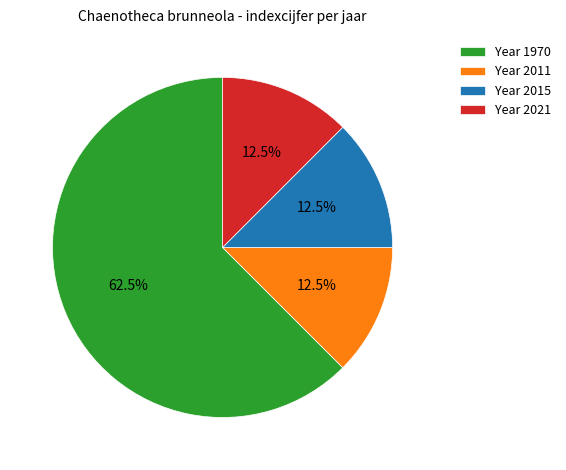

What is the majority slice?

Year 1970